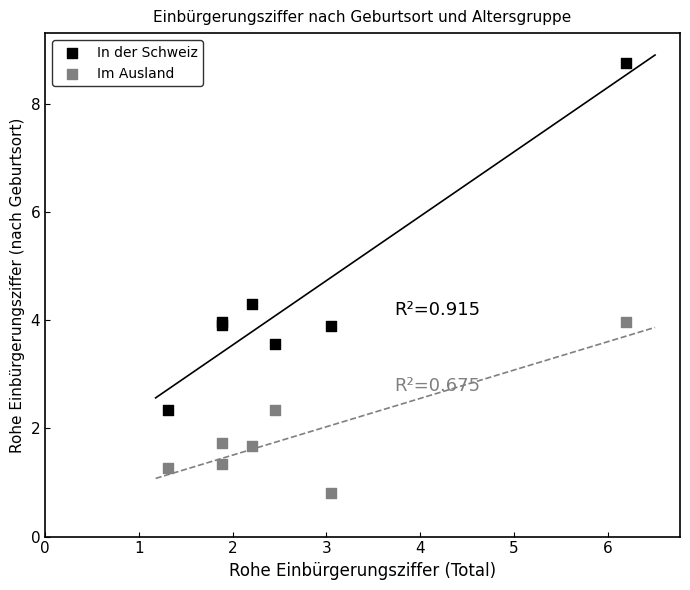

In the In der Schweiz series, what Y value is closest to 5?

4.3